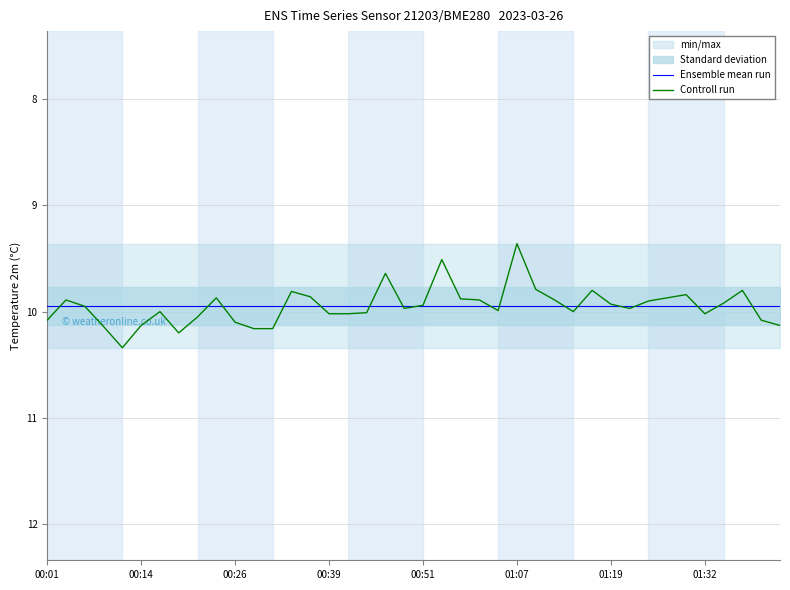

What is the difference between the highest and lowest values at 00:39?

0.1